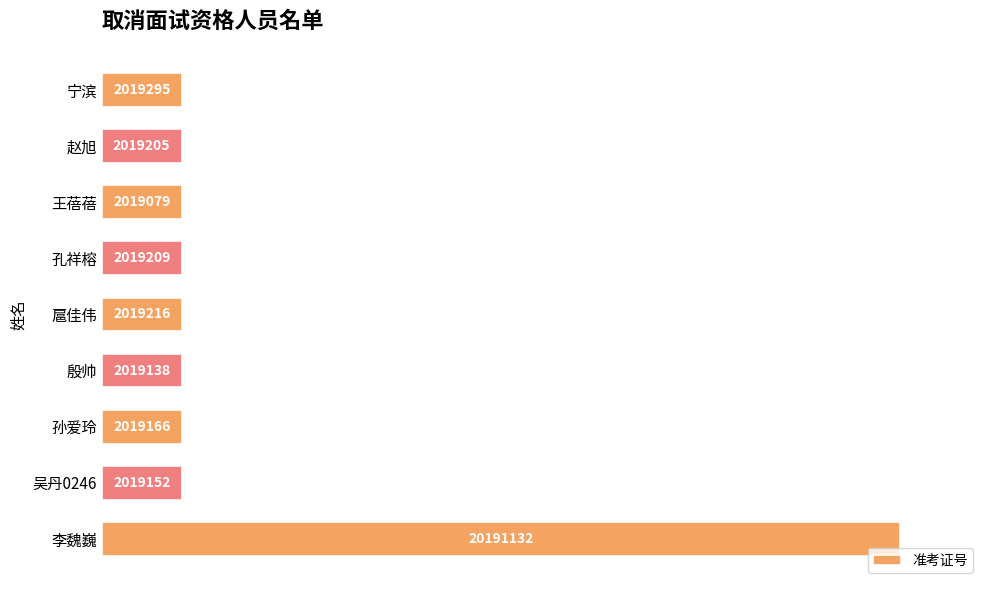

Are the bars horizontal?

Yes